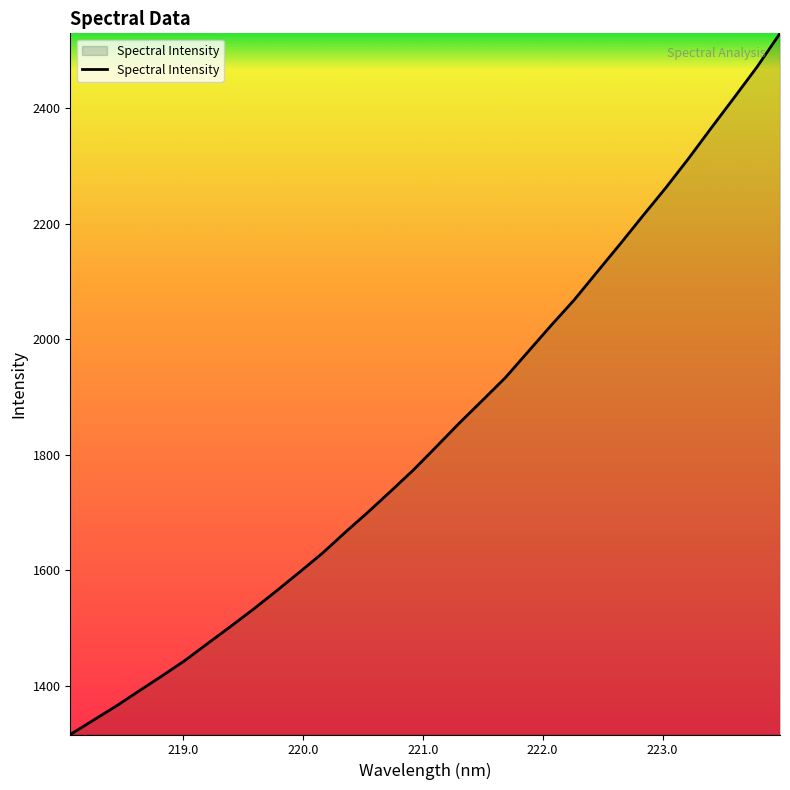

What is the smallest value displayed?

1316.0